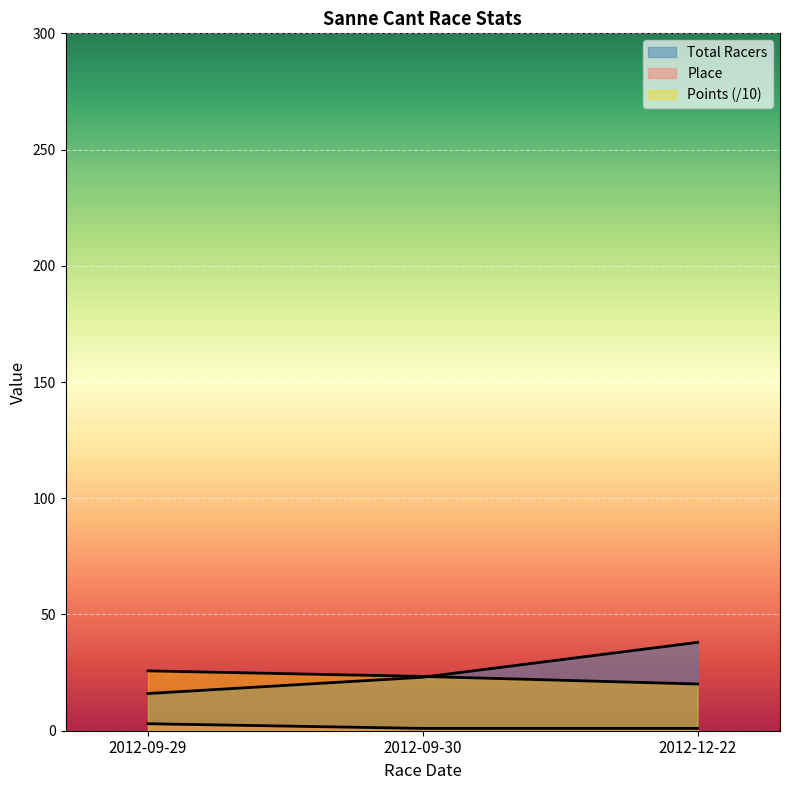

Which label corresponds to the smallest value in the chart?

2012-09-30